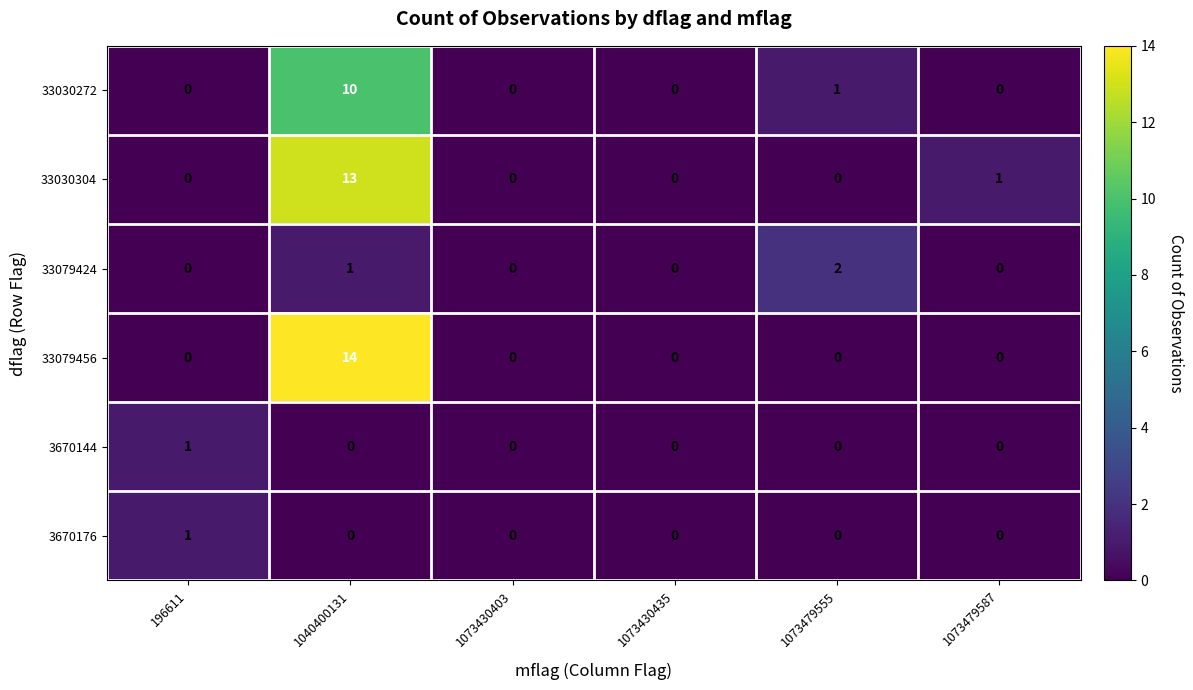

The value of 33079456 at 1073430435 is 0. True or false?

True